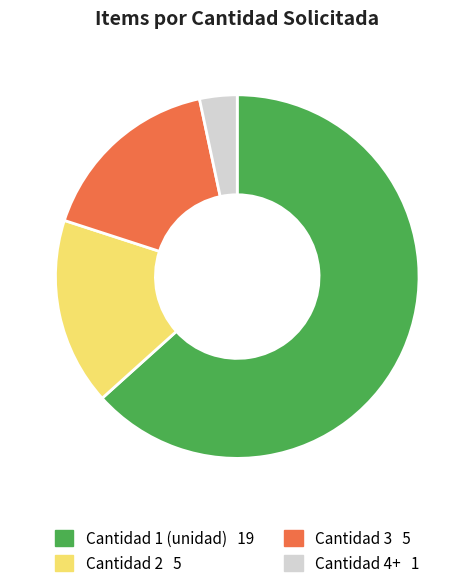

Is there a majority slice in this chart?

Yes